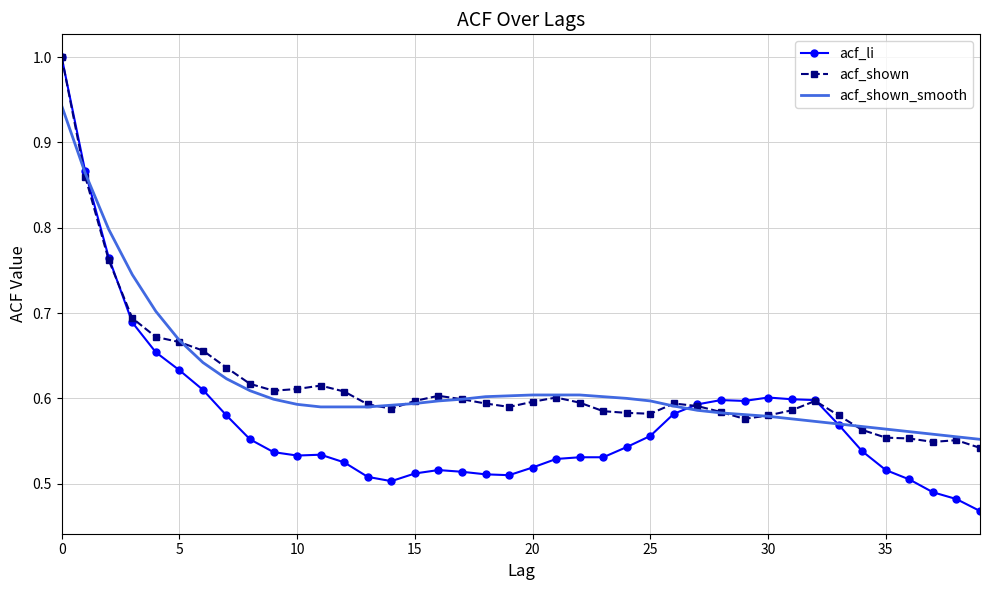

What is the maximum value shown in the chart?

1.0